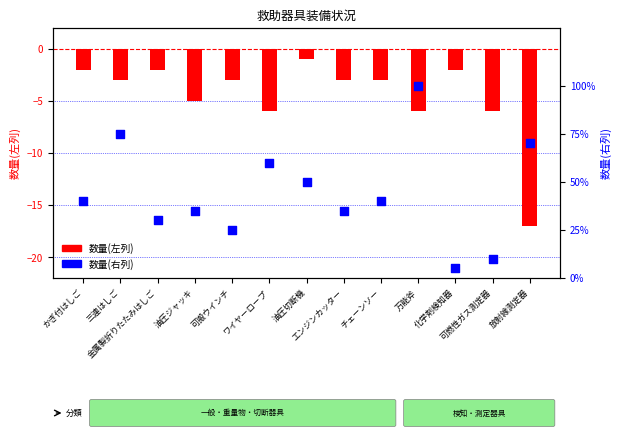

At how many categories does at least one series exceed 47?

5